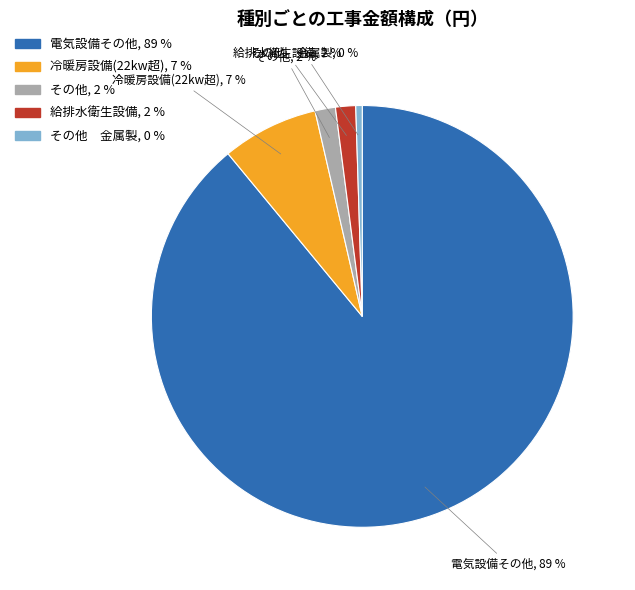

To the nearest percent, what portion does 電気設備その他, 89 % represent?

89%